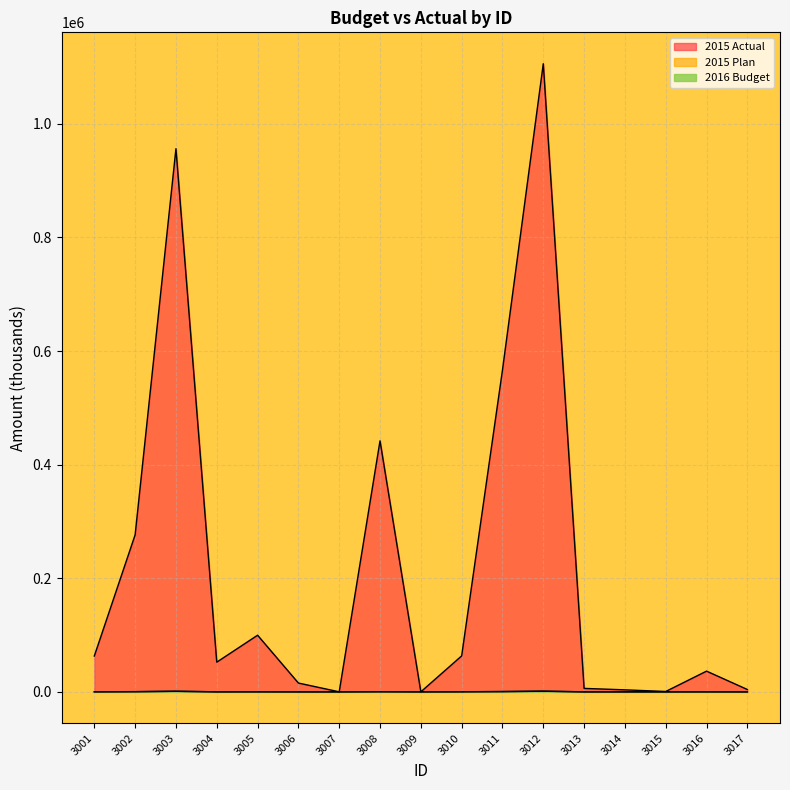

Which series ends up on top after the final intersection of 2015 Plan and 2015 Actual?

2015 Actual